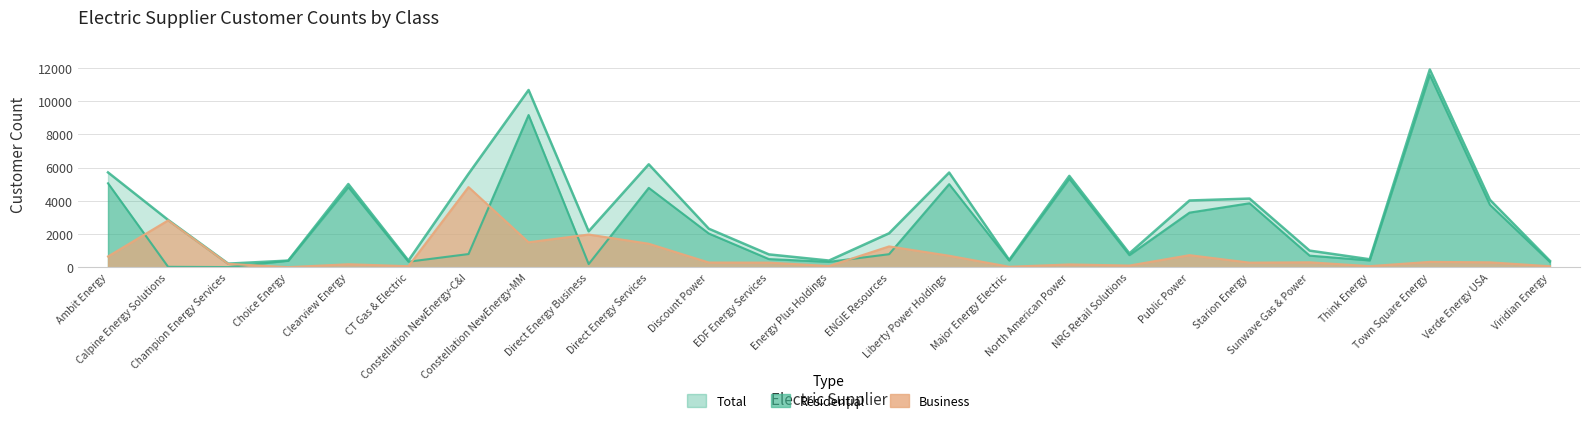

At which category does the chart reach its peak across all series?

Town Square Energy